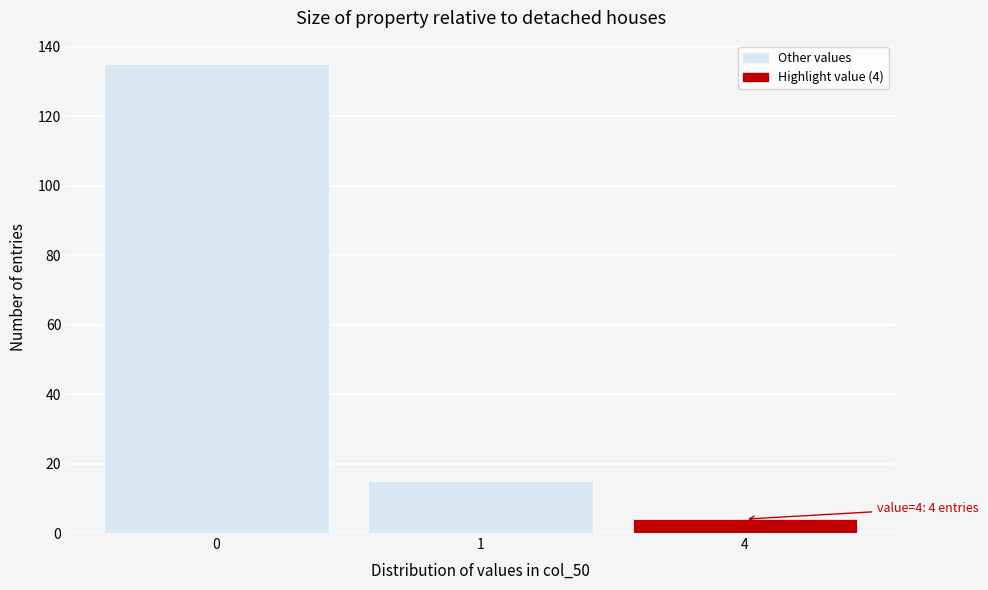

Reading right to left, list all the values displayed in this chart.

4	15	135